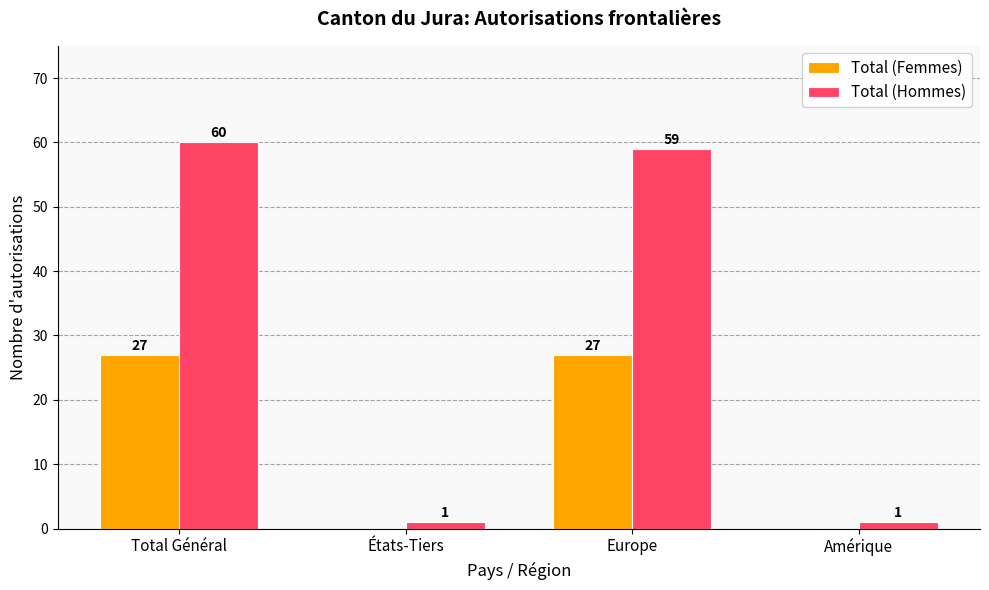

Are the bars horizontal?

No